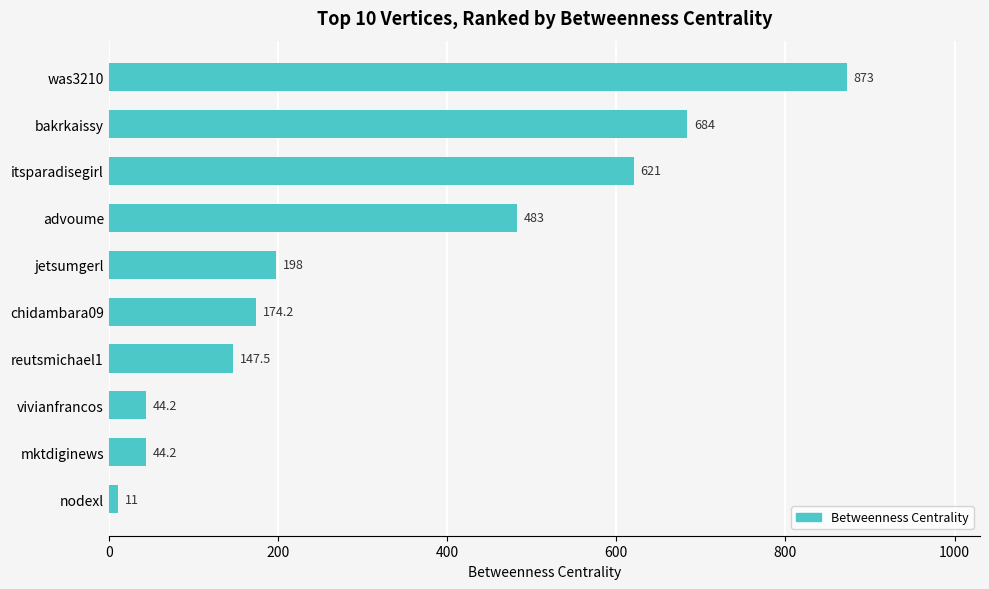

How many series are shown in this chart?

1